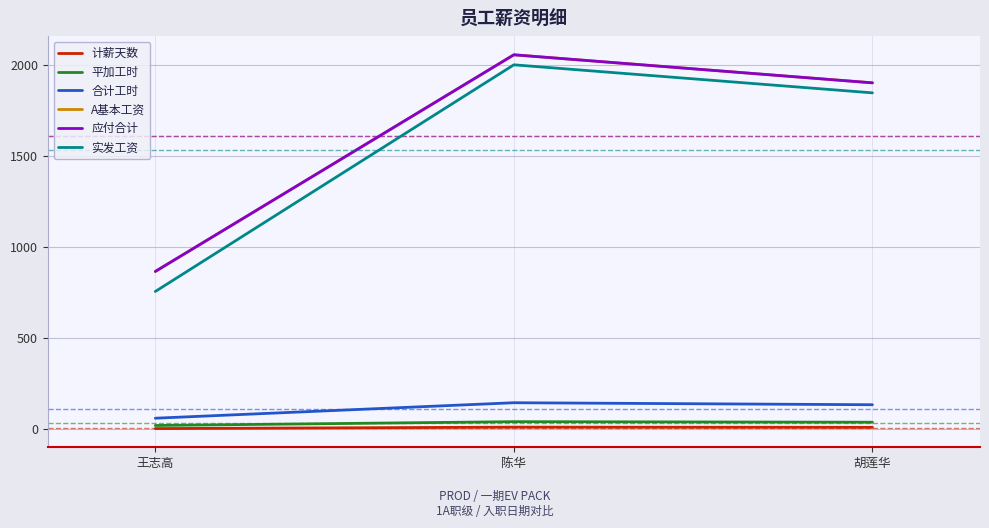

What is the label of the 1st point from the left?

王志高